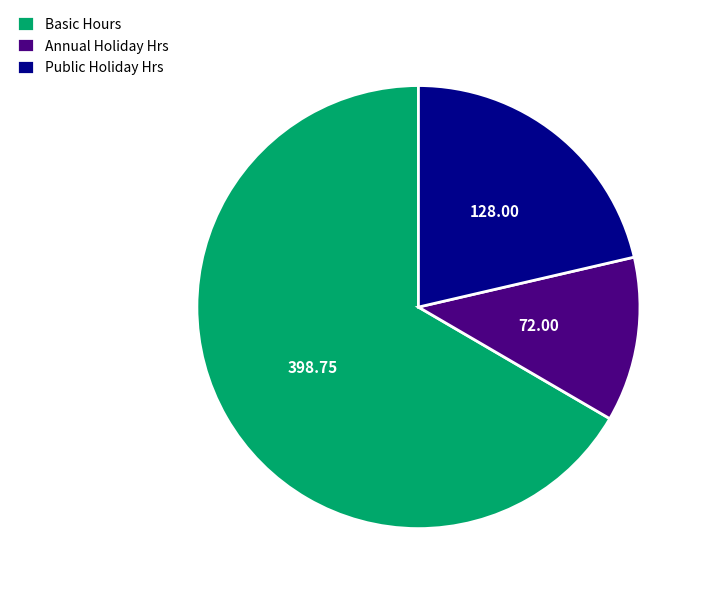

Which category has the biggest portion of the pie?

Basic Hours